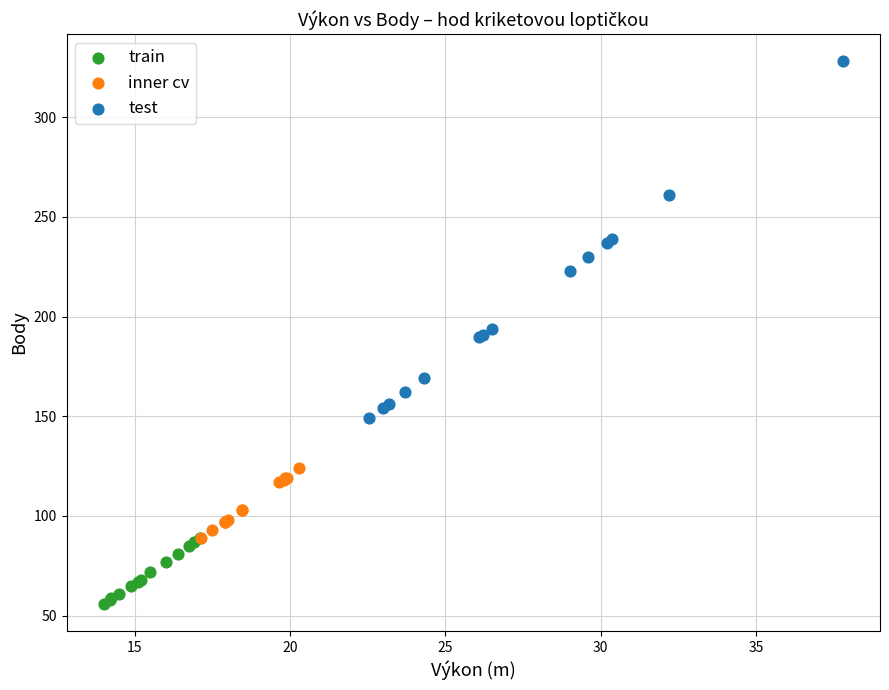

Which series reaches the maximum Y coordinate?

test